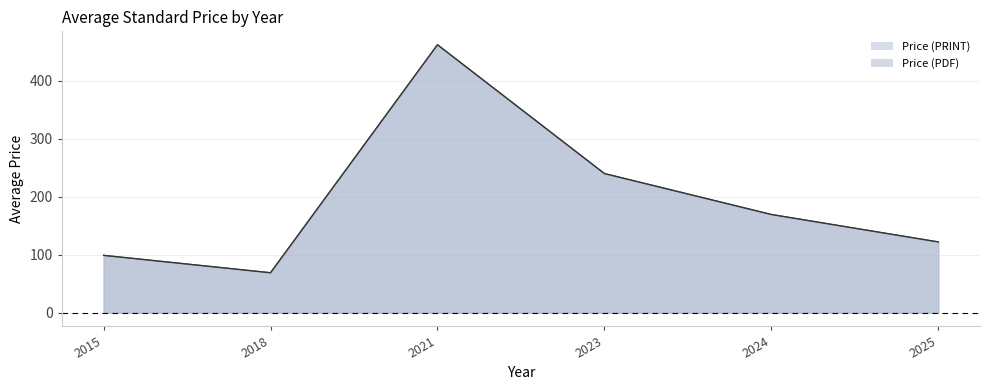

At 2023, list the series in order from largest to smallest.

Price (PDF), Price (PRINT)